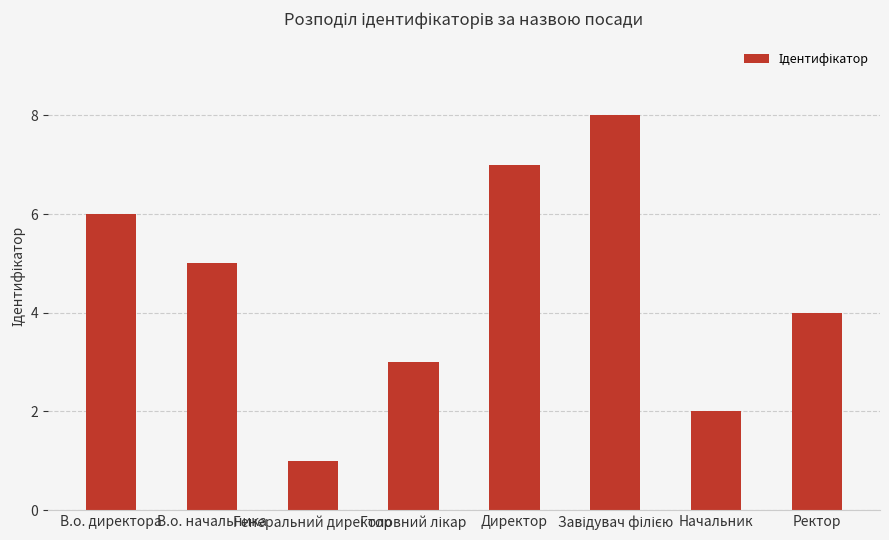

What is the difference between the second highest and second lowest values?

5